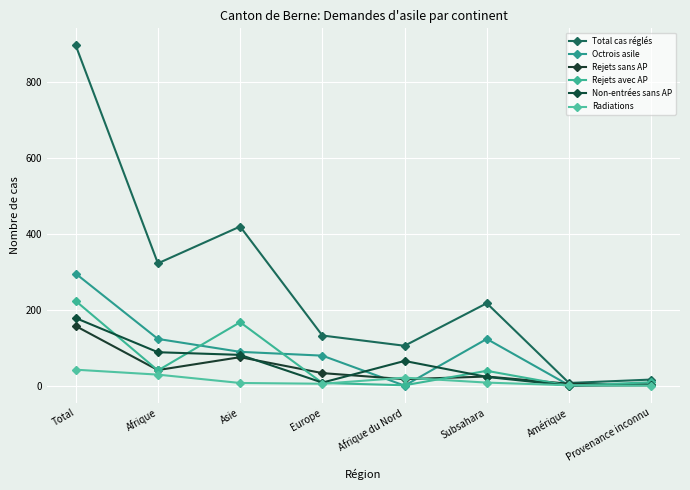

How many data points does each series have?

8